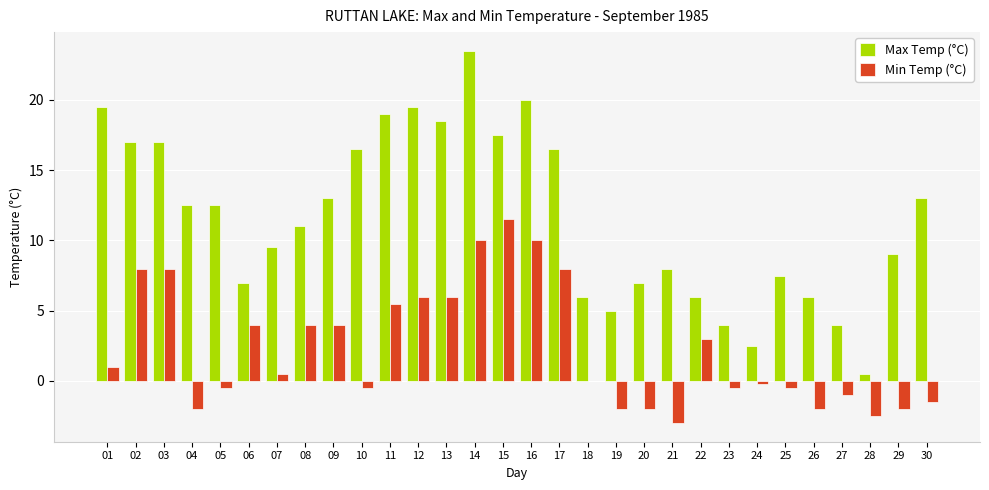

How many groups of bars are there?

30